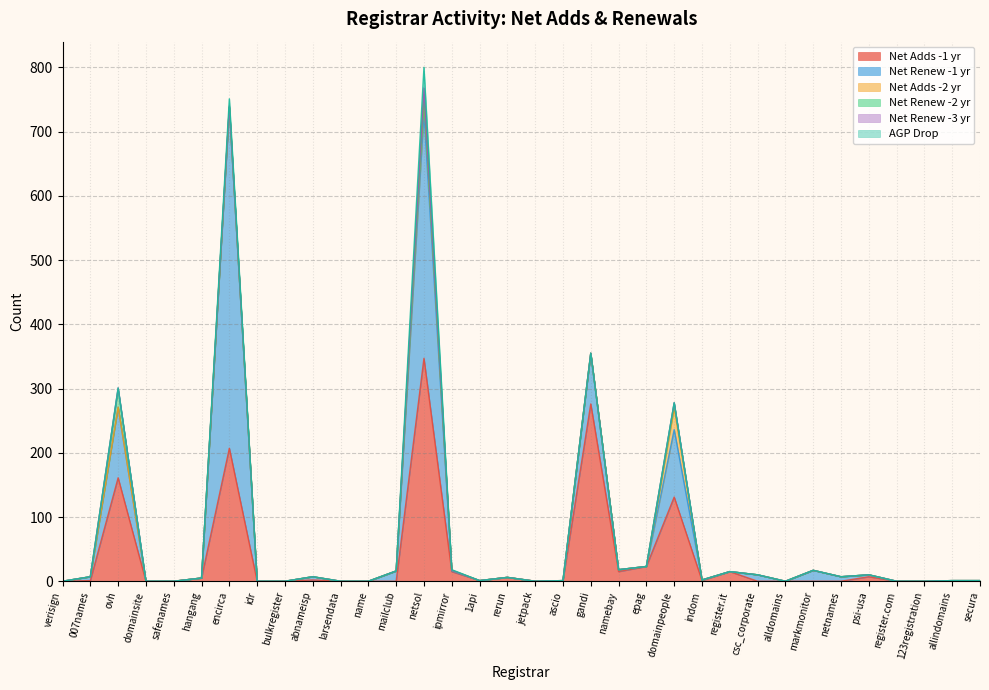

Reading left to right, transcribe all the data shown in this chart.

Net Adds -1 yr: verisign=0	007names=1	ovh=161	domainsite=0	safenames=0	hangang=5	encirca=207	idr=0	bulkregister=0	abnameisp=2	larsendata=0	name=0	mailclub=0	netsol=347	ipmirror=15	1api=1	rerun=6	jetpack=0	ascio=1	gandi=276	namebay=15	epag=23	domainpeople=131	indom=1	register.it=15	csc_corporate=0	alldomains=0	markmonitor=0	netnames=0	psi-usa=7	register.com=0	123registration=0	allindomains=0	secura=0
Net Renew -1 yr: verisign=0	007names=6	ovh=110	domainsite=0	safenames=0	hangang=0	encirca=530	idr=0	bulkregister=0	abnameisp=5	larsendata=0	name=0	mailclub=16	netsol=383	ipmirror=1	1api=0	rerun=0	jetpack=0	ascio=0	gandi=79	namebay=3	epag=0	domainpeople=105	indom=1	register.it=0	csc_corporate=10	alldomains=0	markmonitor=17	netnames=7	psi-usa=3	register.com=0	123registration=0	allindomains=1	secura=1
Net Adds -2 yr: verisign=0	007names=0	ovh=0	domainsite=0	safenames=0	hangang=0	encirca=1	idr=0	bulkregister=0	abnameisp=0	larsendata=0	name=0	mailclub=0	netsol=24	ipmirror=1	1api=0	rerun=0	jetpack=0	ascio=0	gandi=0	namebay=0	epag=0	domainpeople=34	indom=0	register.it=0	csc_corporate=0	alldomains=0	markmonitor=0	netnames=0	psi-usa=0	register.com=0	123registration=0	allindomains=0	secura=0
Net Renew -2 yr: verisign=0	007names=0	ovh=28	domainsite=0	safenames=0	hangang=0	encirca=0	idr=0	bulkregister=0	abnameisp=0	larsendata=0	name=0	mailclub=0	netsol=4	ipmirror=0	1api=0	rerun=0	jetpack=0	ascio=0	gandi=0	namebay=0	epag=0	domainpeople=7	indom=0	register.it=0	csc_corporate=0	alldomains=0	markmonitor=0	netnames=0	psi-usa=0	register.com=0	123registration=0	allindomains=0	secura=0
Net Renew -3 yr: verisign=0	007names=0	ovh=2	domainsite=0	safenames=0	hangang=0	encirca=2	idr=0	bulkregister=0	abnameisp=0	larsendata=0	name=0	mailclub=0	netsol=10	ipmirror=0	1api=0	rerun=0	jetpack=0	ascio=0	gandi=0	namebay=0	epag=0	domainpeople=1	indom=0	register.it=0	csc_corporate=0	alldomains=0	markmonitor=0	netnames=0	psi-usa=0	register.com=0	123registration=0	allindomains=0	secura=0
AGP Drop: verisign=0	007names=0	ovh=0	domainsite=0	safenames=0	hangang=0	encirca=11	idr=0	bulkregister=0	abnameisp=0	larsendata=0	name=0	mailclub=0	netsol=32	ipmirror=1	1api=0	rerun=0	jetpack=0	ascio=0	gandi=0	namebay=0	epag=0	domainpeople=0	indom=0	register.it=0	csc_corporate=0	alldomains=0	markmonitor=0	netnames=0	psi-usa=0	register.com=0	123registration=0	allindomains=0	secura=0